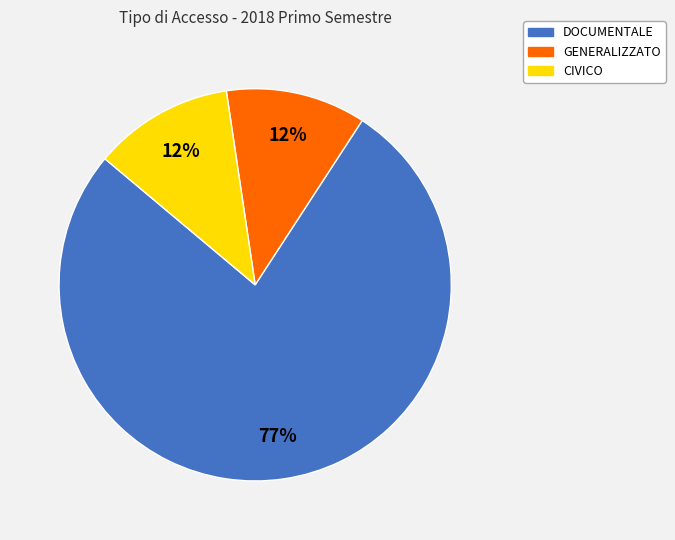

How many segments does this pie chart have?

3